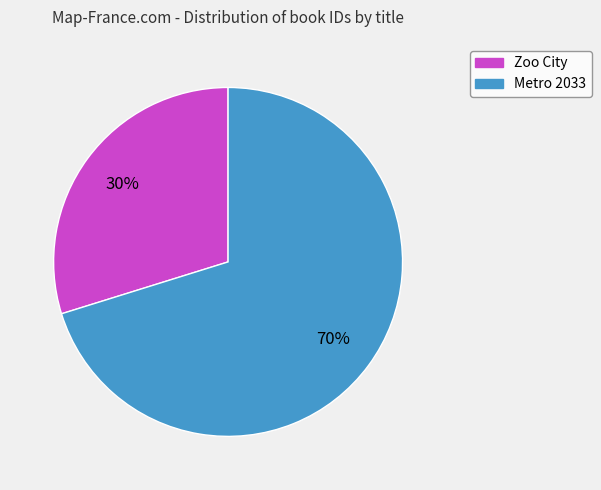

Do Metro 2033 and Zoo City together represent more than half of the pie?

Yes